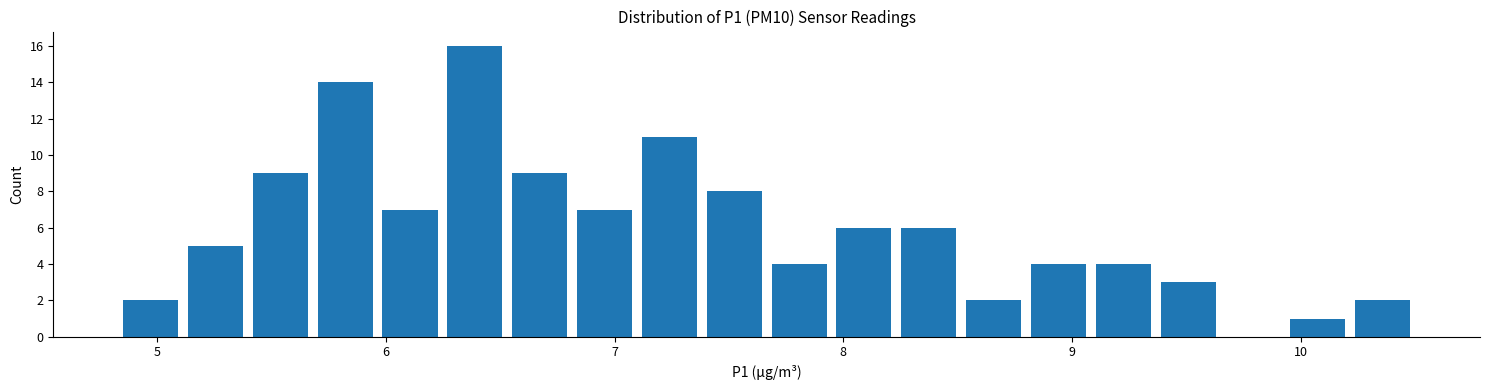

Around what value on the x-axis is the tallest bar? Give the approximate position of its centre, as read against the axis.

6.4